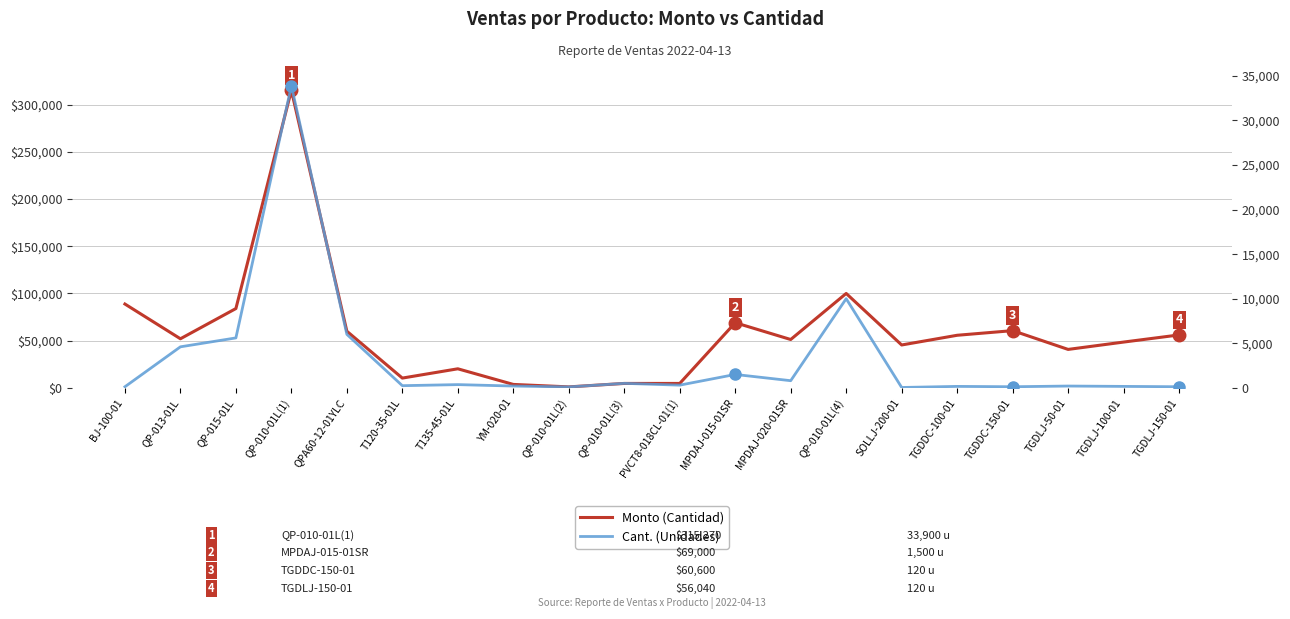

How many series are shown in this chart?

2